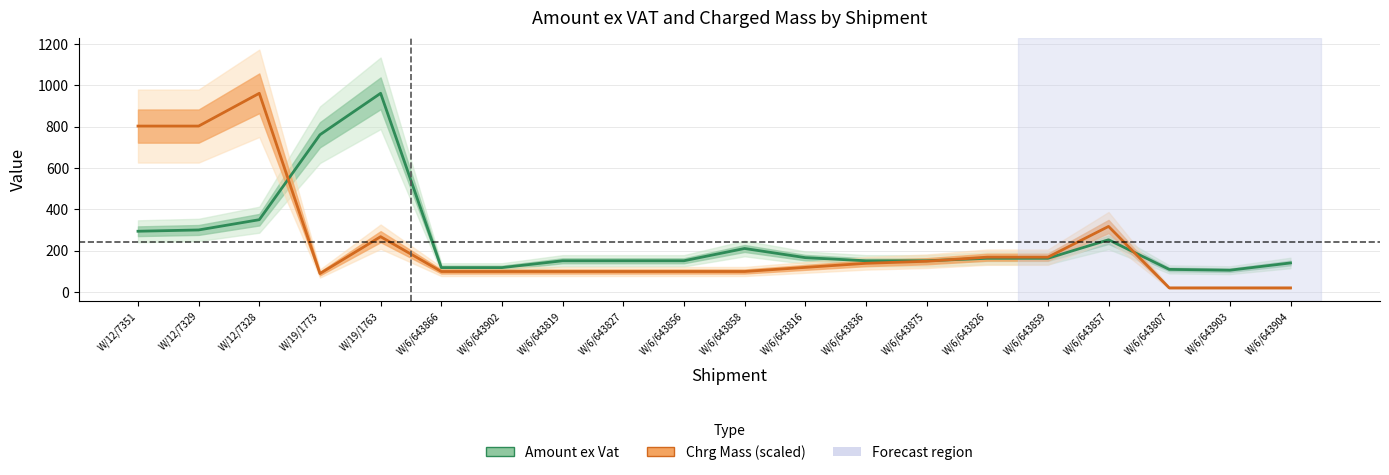

At how many categories does at least one series exceed 171?

7